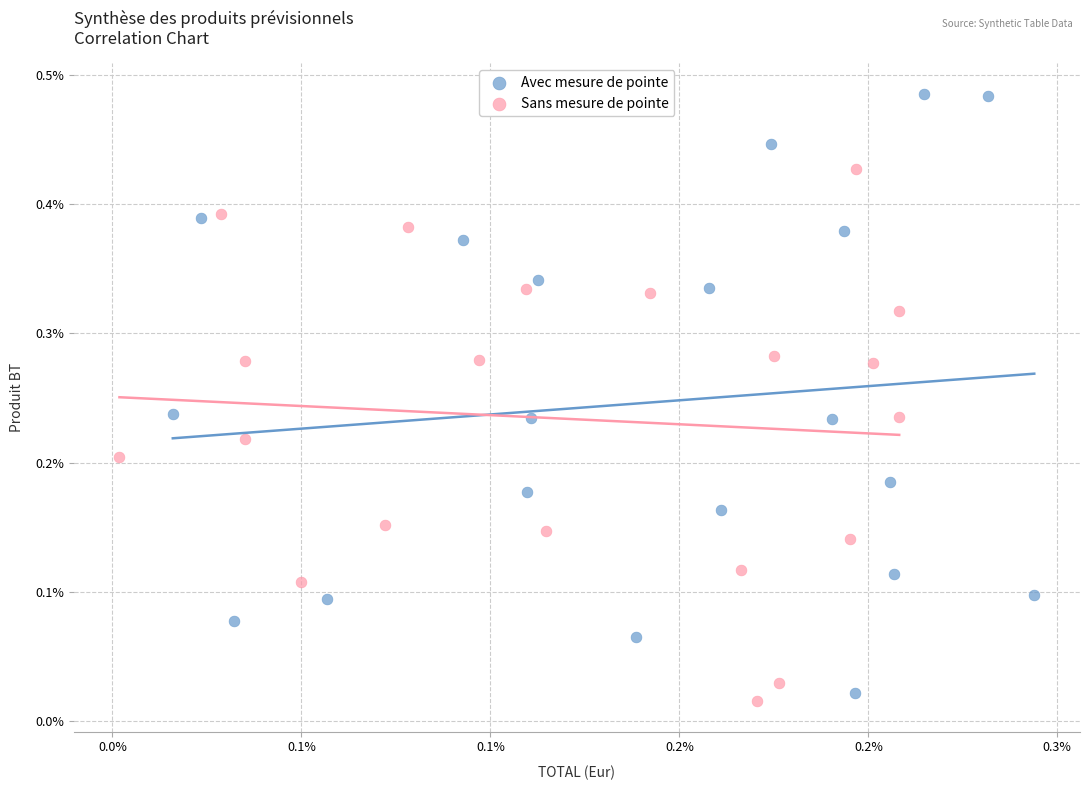

Which series contains the highest Y value?

Avec mesure de pointe